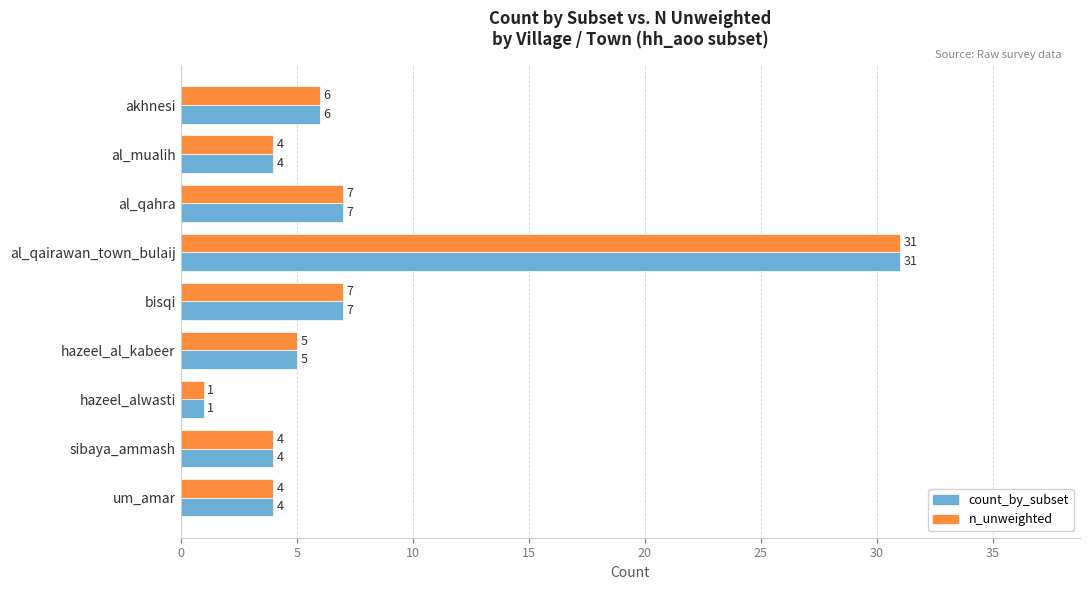

Which category has the highest value in the n_unweighted series?

al_qairawan_town_bulaij